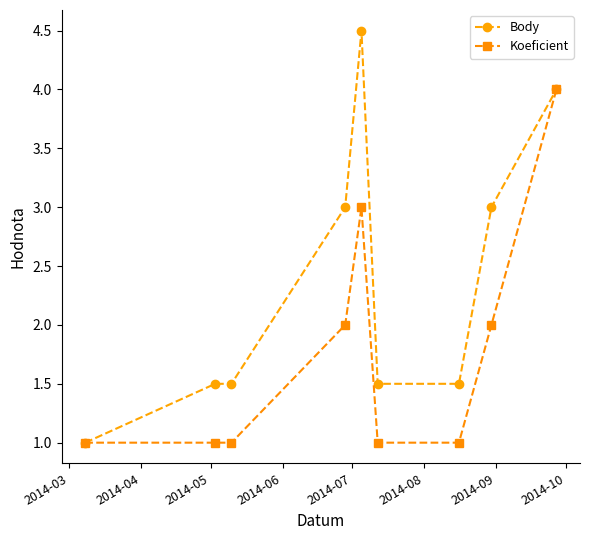

What is the smallest value displayed?

1.0